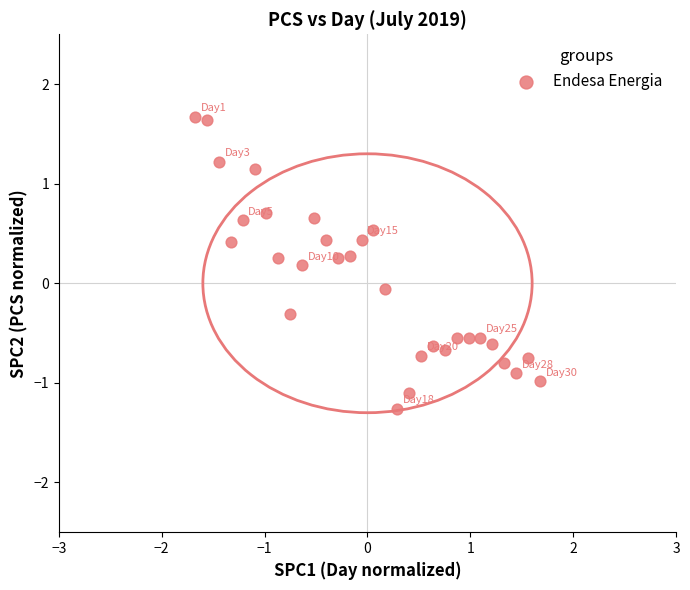

What is the range of Y values (max minus min)?

2.9